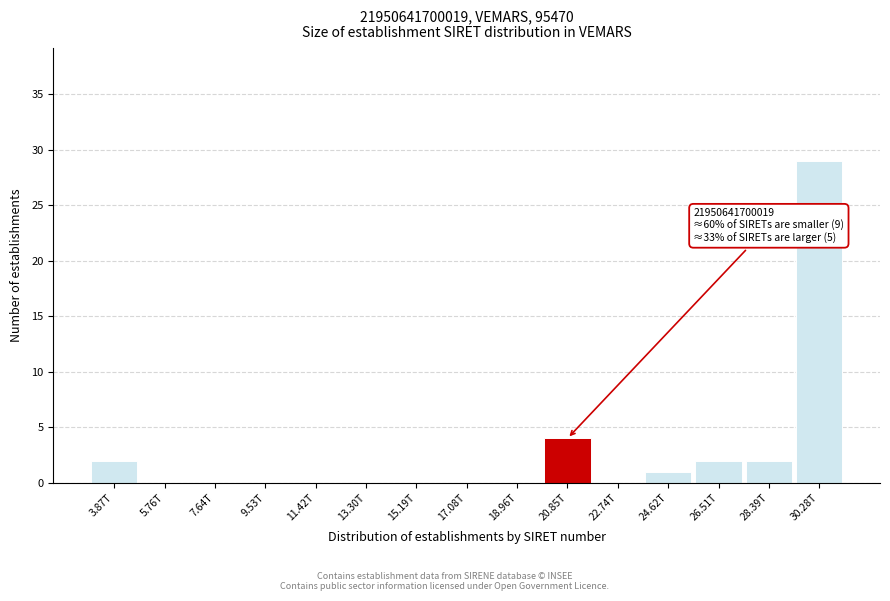

Reading left to right, list all the values displayed in this chart.

3.87T=2	5.76T=0	7.64T=0	9.53T=0	11.42T=0	13.30T=0	15.19T=0	17.08T=0	18.96T=0	20.85T=4	22.74T=0	24.62T=1	26.51T=2	28.39T=2	30.28T=29